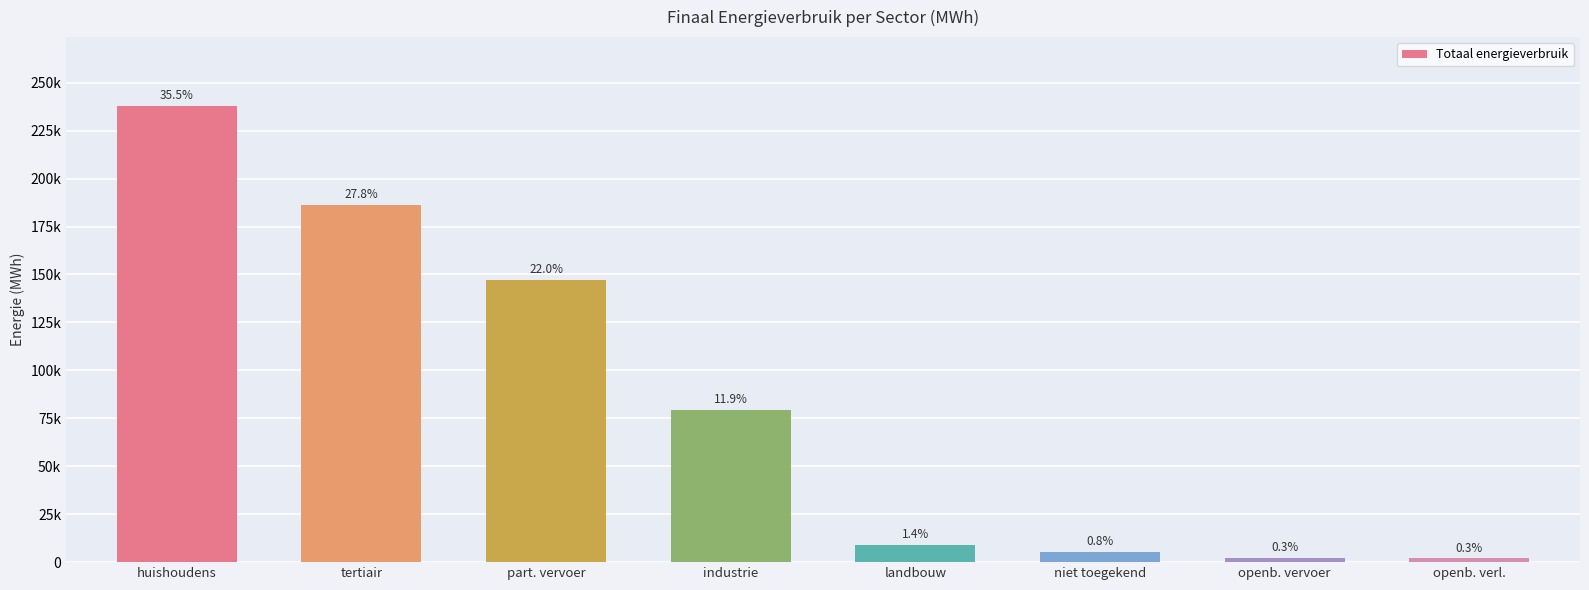

Are the bars horizontal?

No